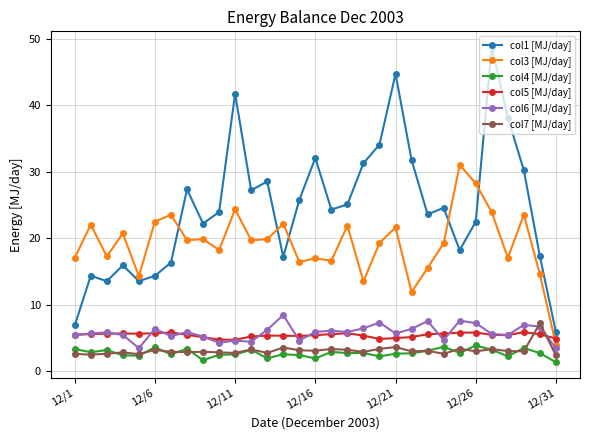

How many data points does each series have?

31